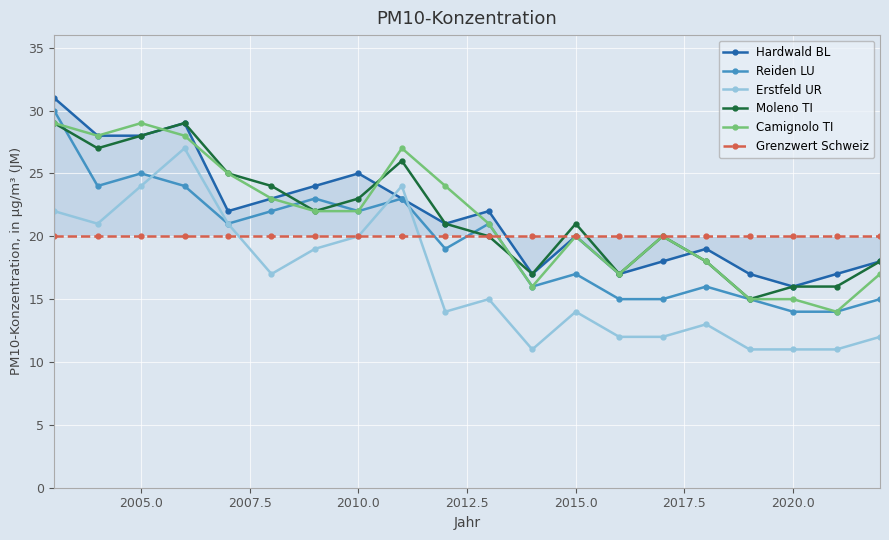

What is the lowest value of the Erstfeld UR series?

11